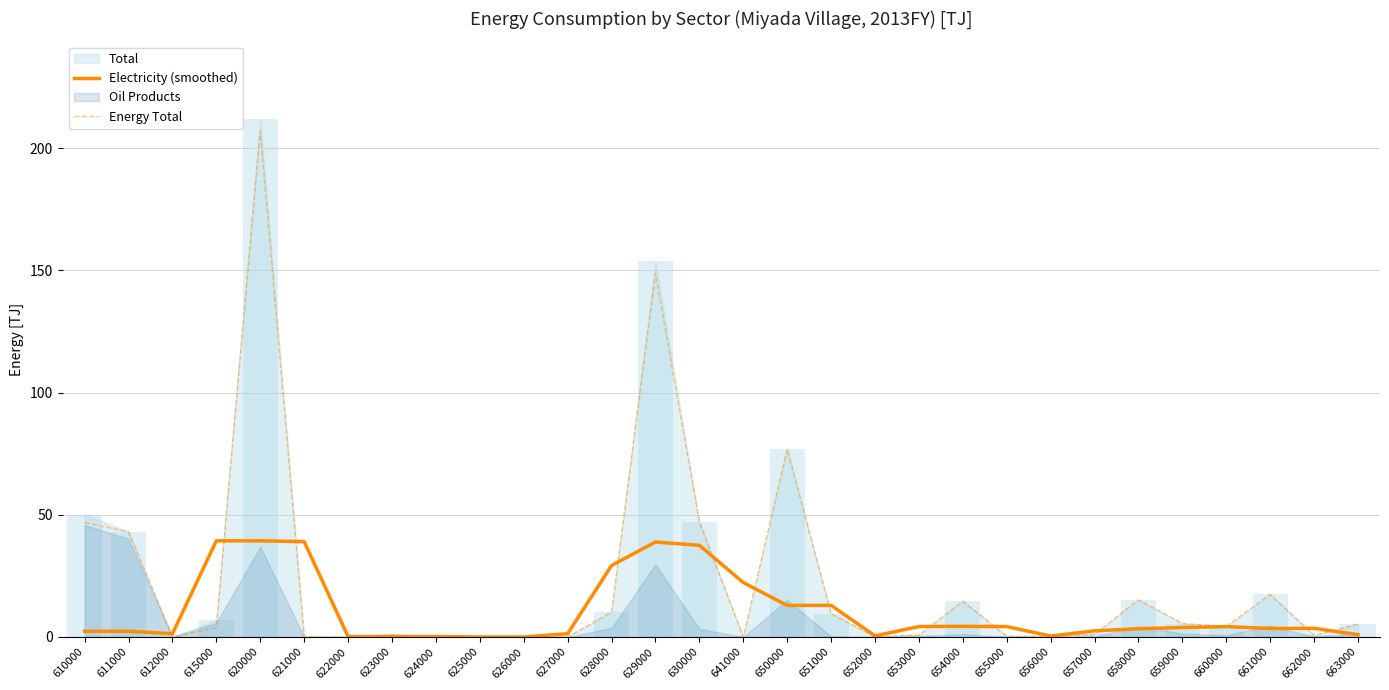

Are the bars horizontal?

No